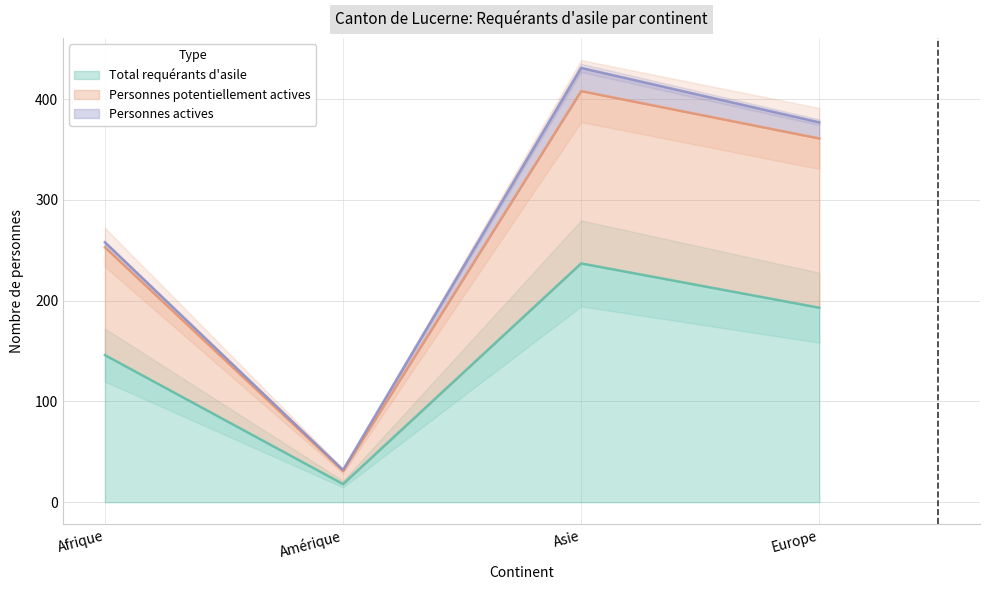

What is the maximum value for Total requérants d'asile?

237